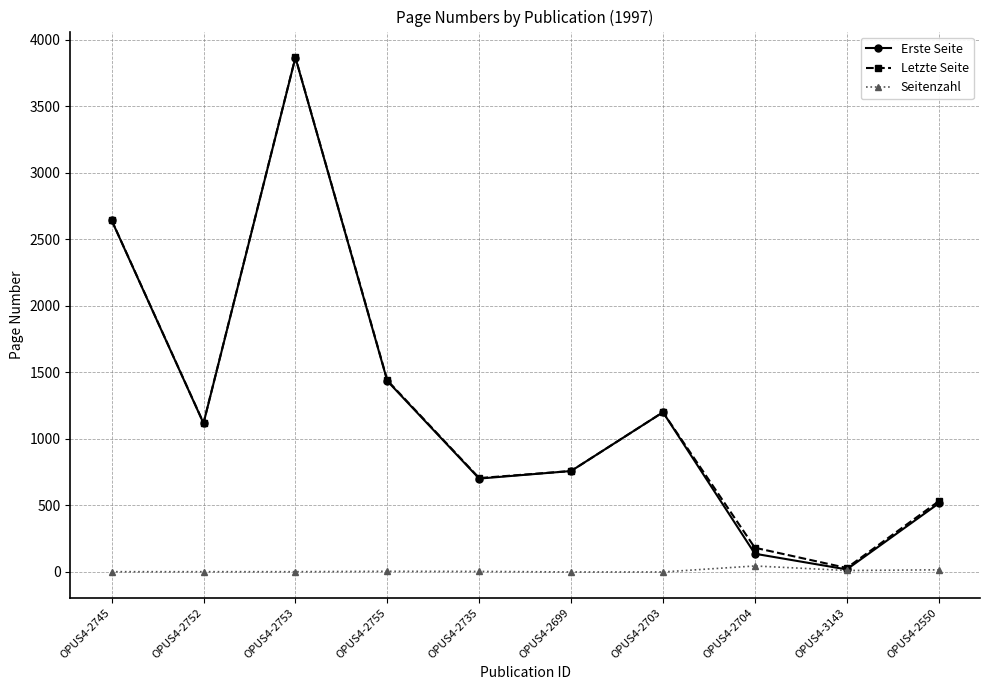

What is the label of the 7th point from the left?

OPUS4-2703